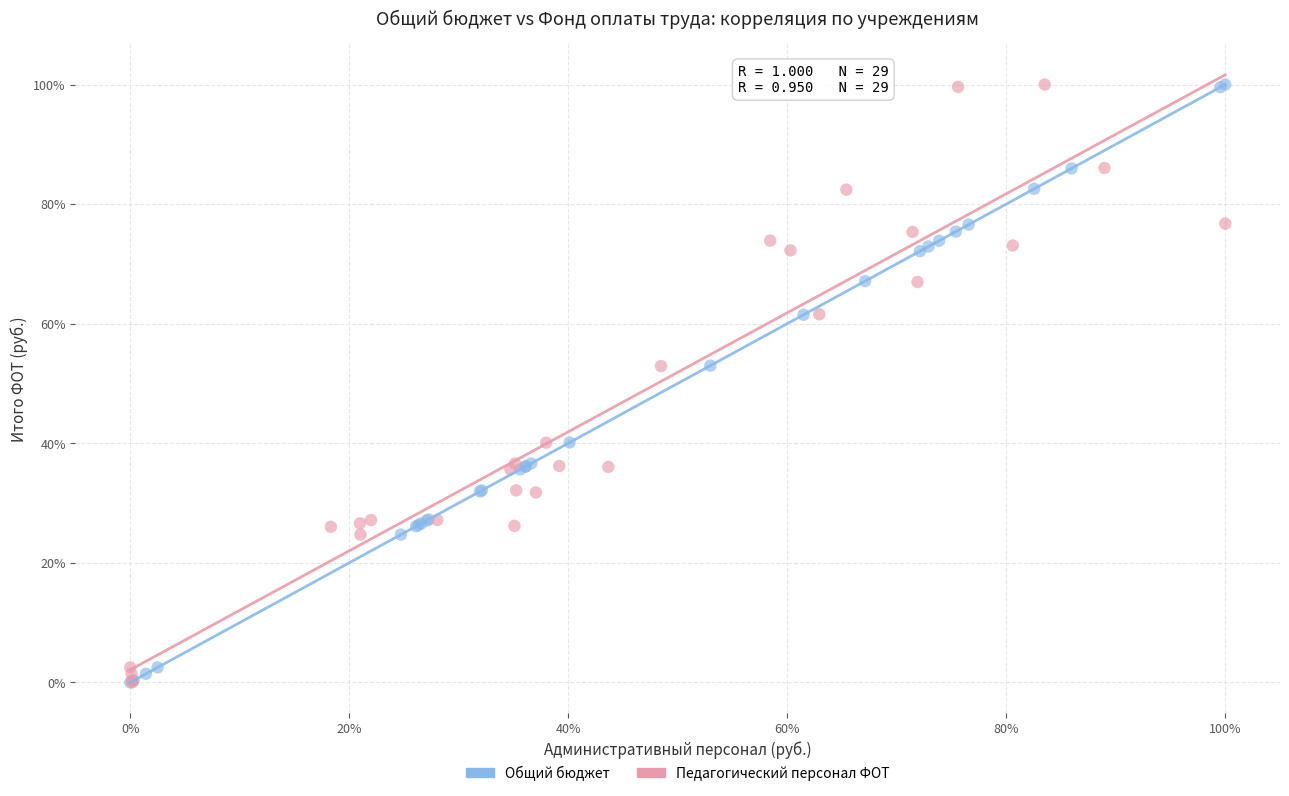

What are all the series names shown in the legend?

Общий бюджет, Педагогический персонал ФОТ